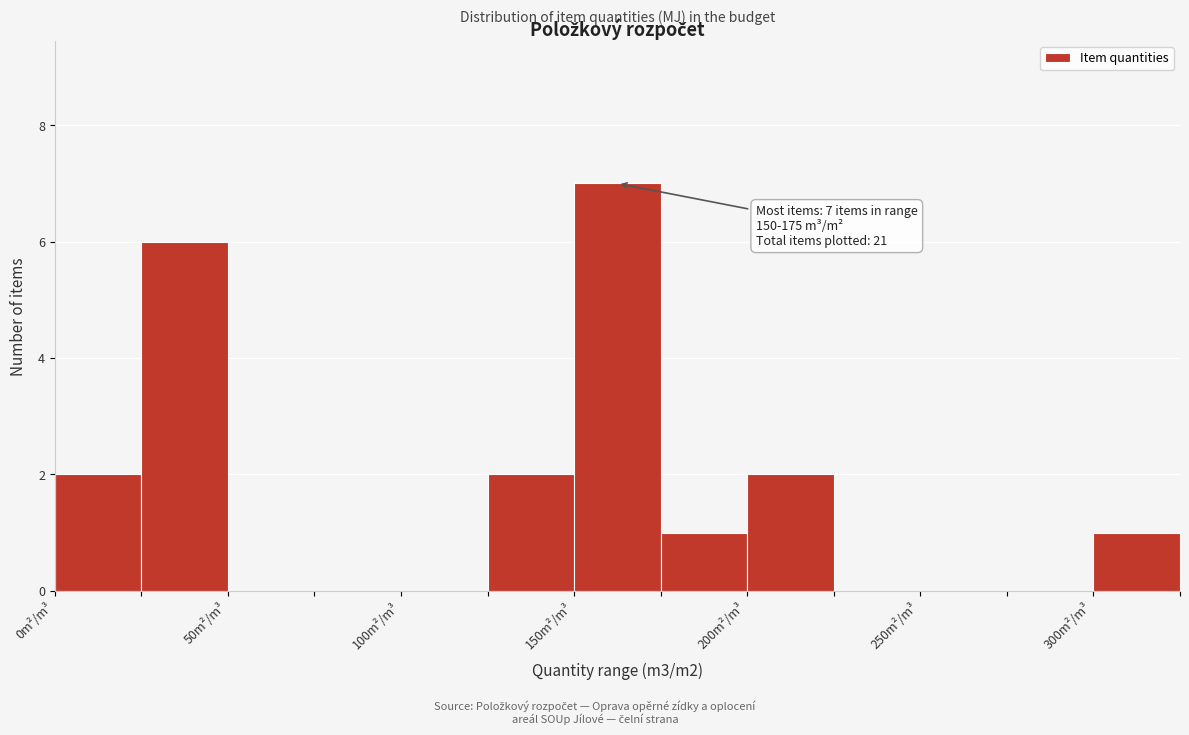

Which range on the x-axis has the tallest bar?

150 to 175